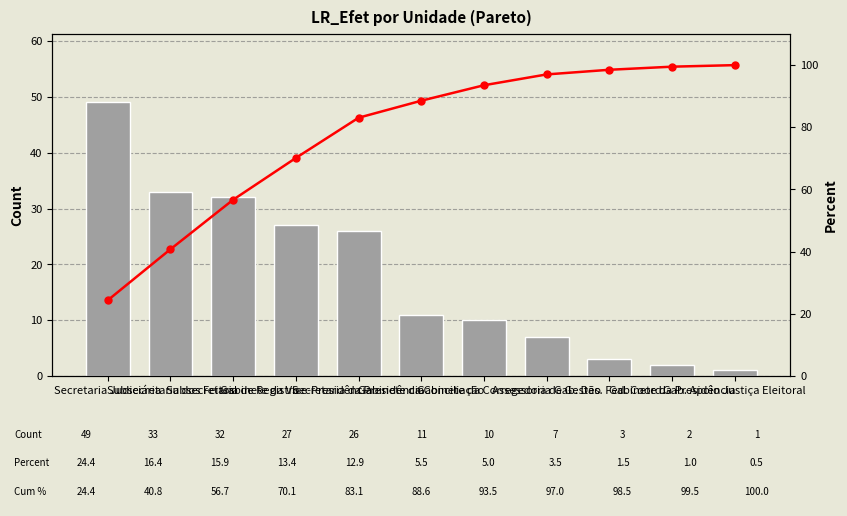

Rank the categories by Cum % value from highest to lowest.

Gab. Apoio Justiça Eleitoral, Gabinete da Presidência, Gab. Des. Fed. Coord., Assessoria de Gestão, Gabinete da Corregedoria, Gabinete da Conciliação, Secretaria da Presidência, Gabinete da Vice-Presidência, Subsecretaria de Registro, Subsecretaria dos Feitos, Secretaria Judiciária